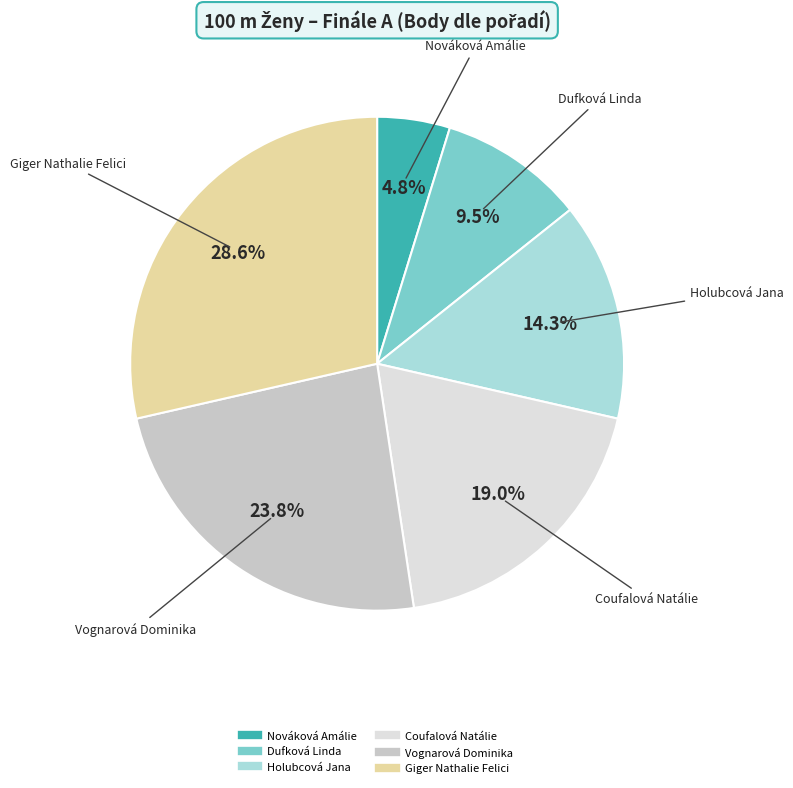

Approximately how many times larger is the value at Vognarová Dominika compared to Nováková Amálie?

5.0